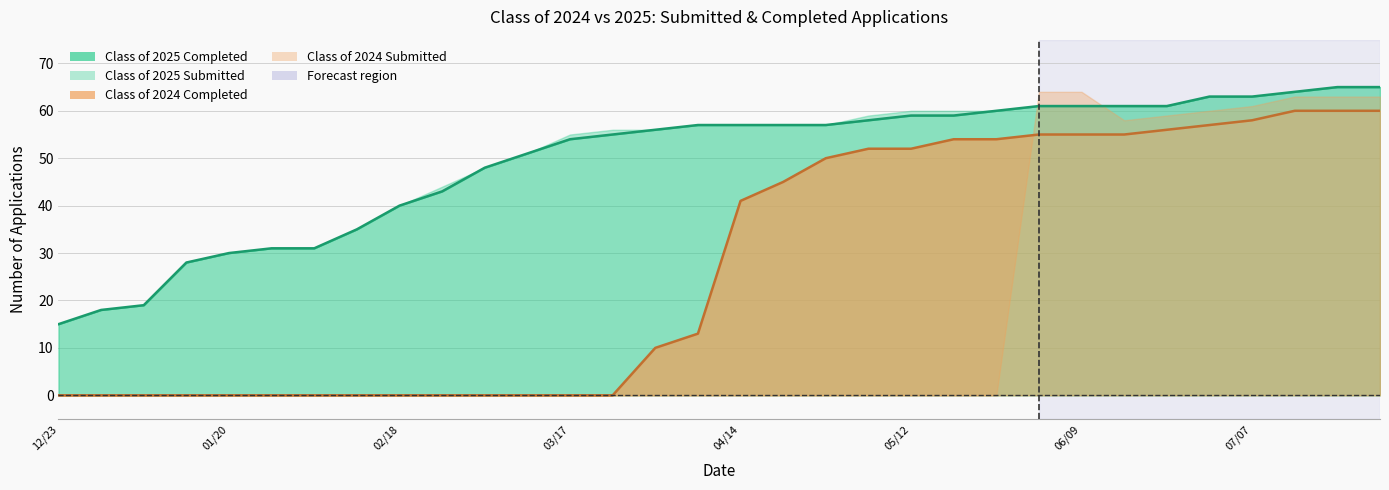

At which category is the sum across all series the highest?

07/21